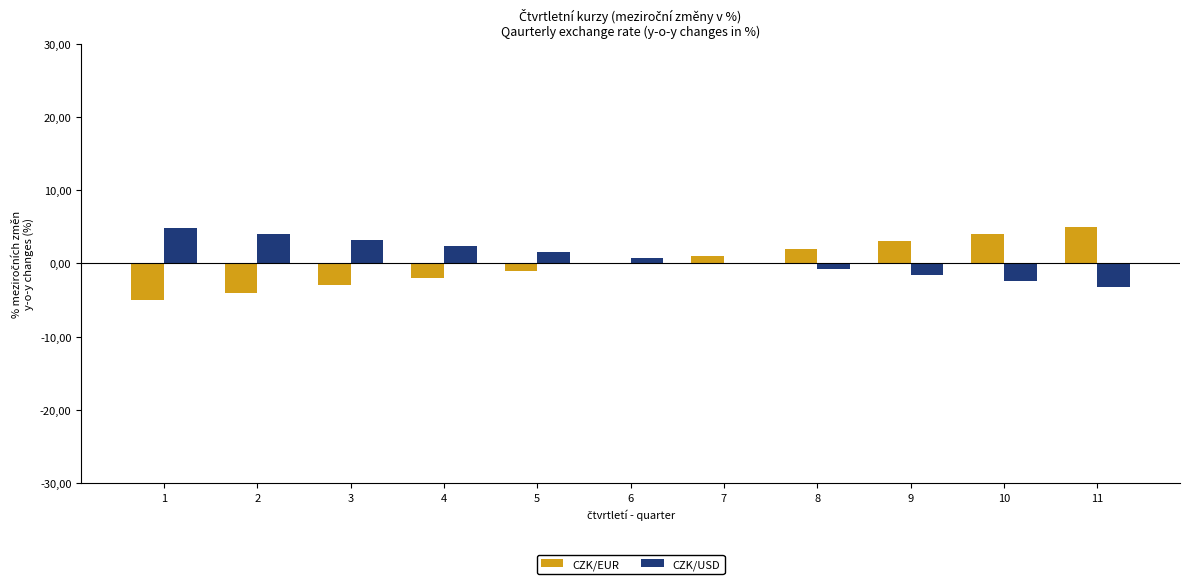

What is the value of the CZK/EUR bar at the 5th from the left?

-1.0